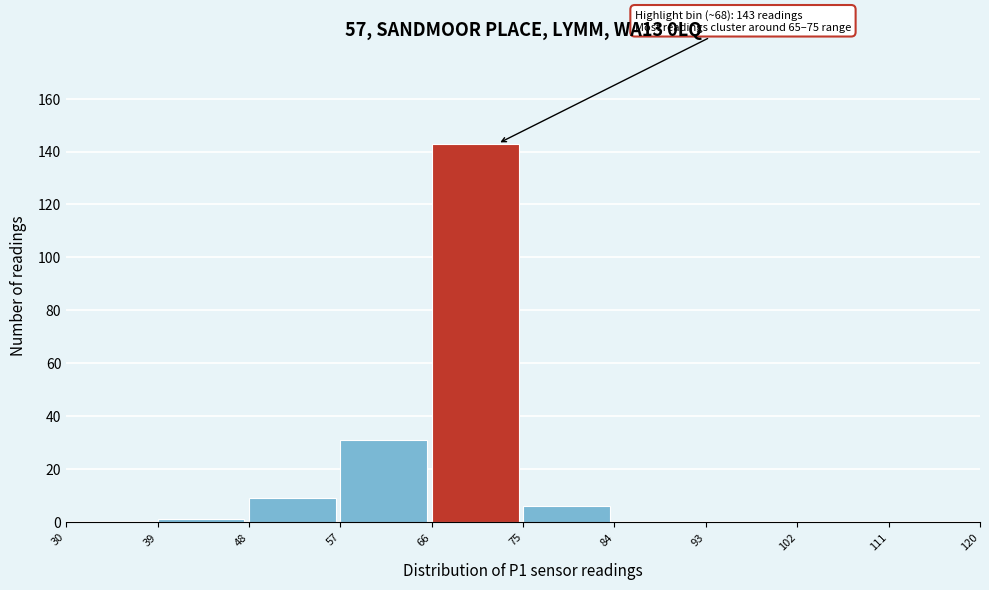

Which range on the x-axis has the tallest bar?

66 to 75